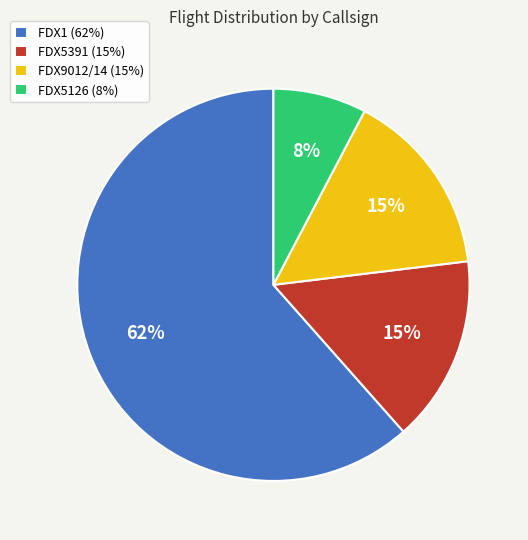

True or false: FDX9012/14 (15%) accounts for 4% of the total.

False